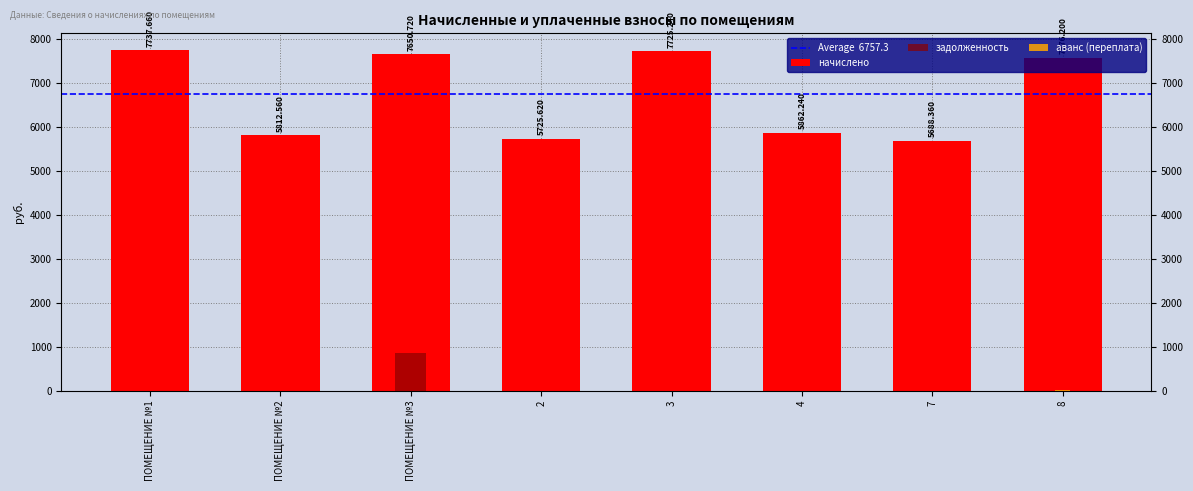

At 2, list the series in order from largest to smallest.

начислено, задолженность, аванс (переплата)